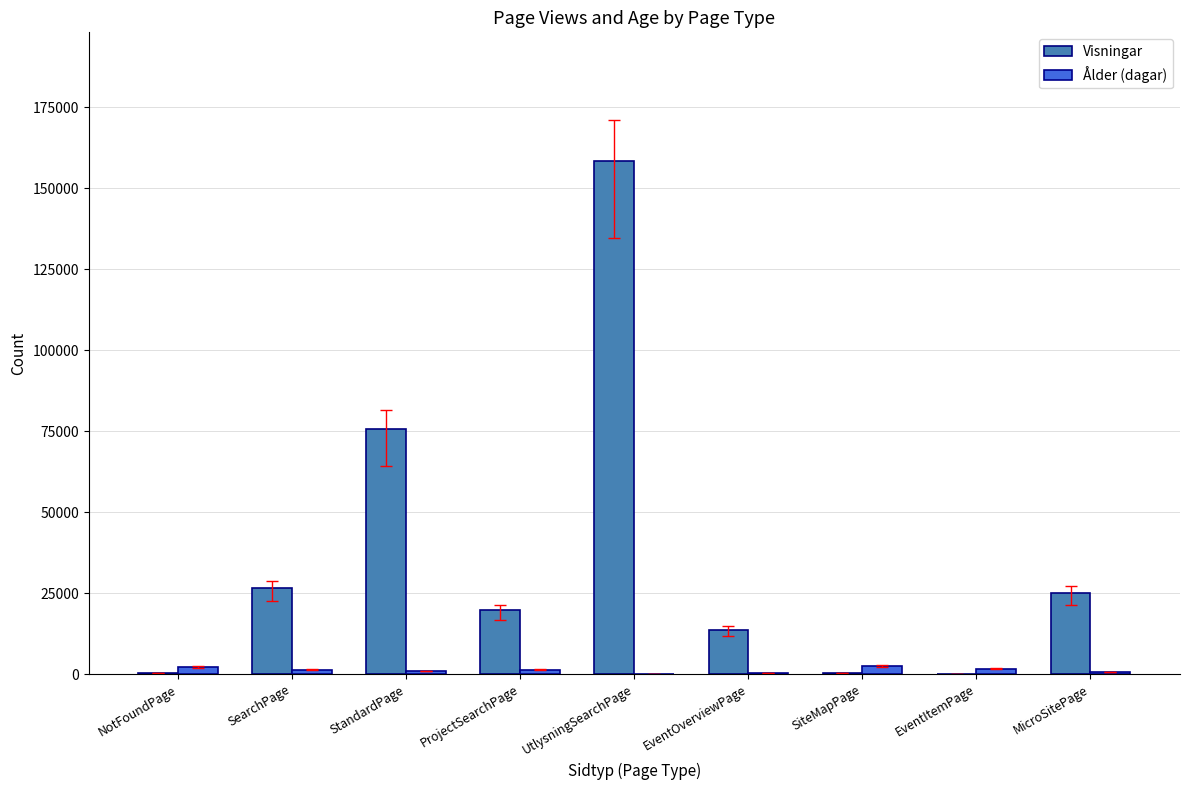

Between UtlysningSearchPage and SiteMapPage, which series saw the biggest shift?

Visningar